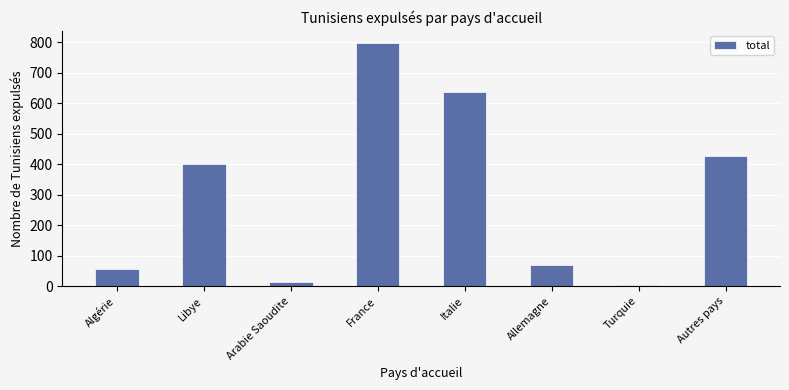

What is the value of the 3rd bar from the left?

13